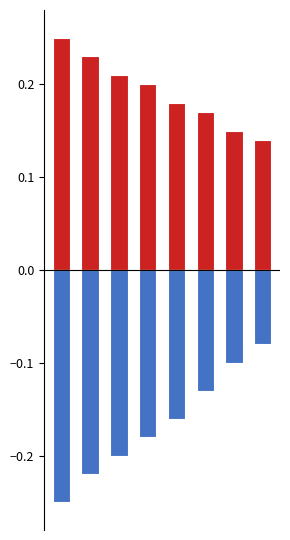

What is the average value of the 旅行時間 series?

0.2